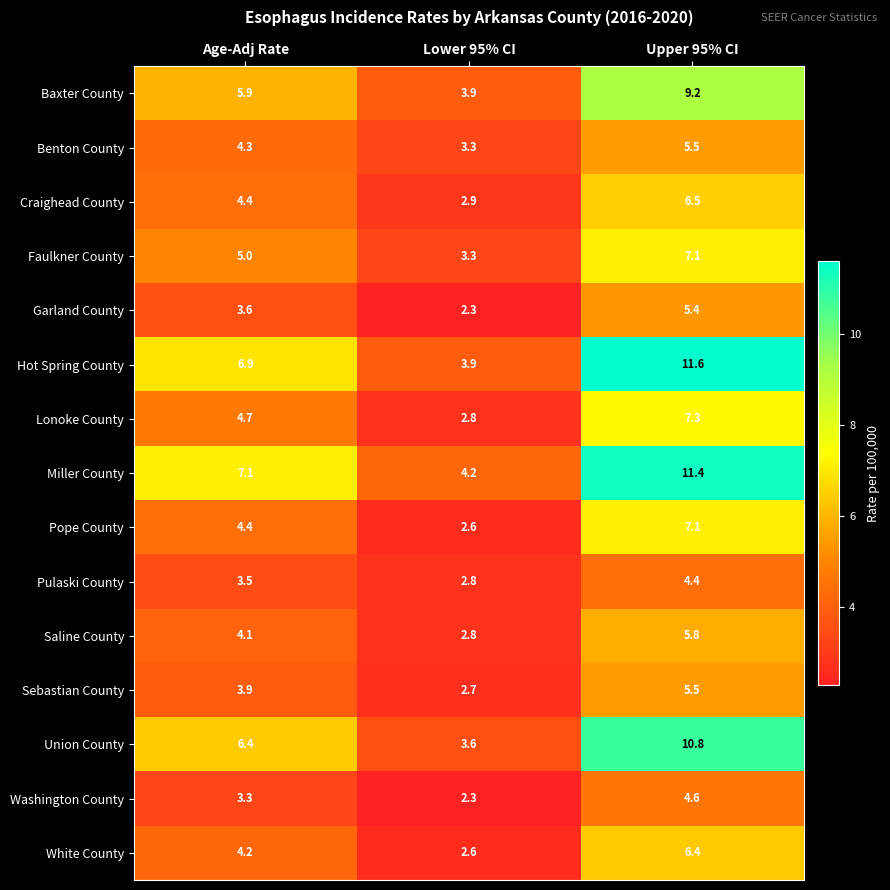

Between Age-Adj Rate and Upper 95% CI, which series saw the biggest shift?

Hot Spring County